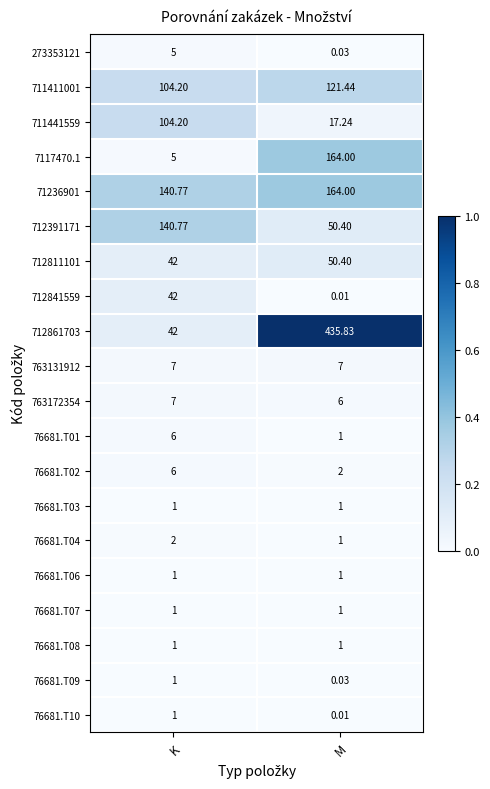

At which category is the sum across all series the highest?

M